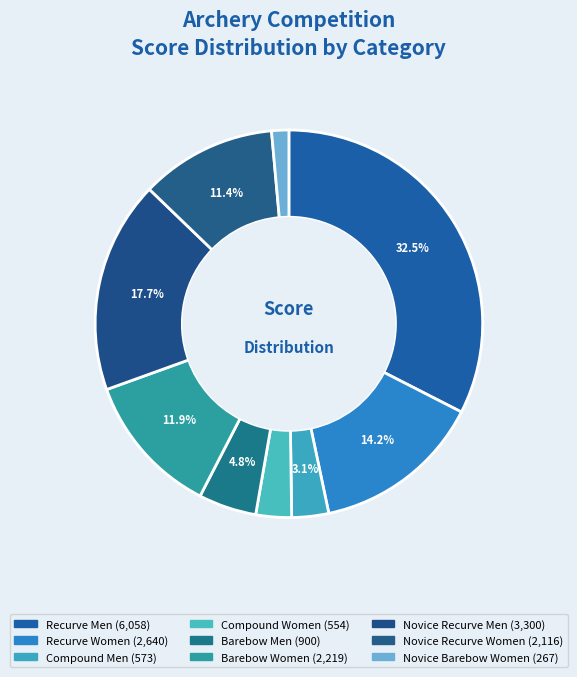

What is the change in value from Recurve Women to Novice Recurve Men?

+660